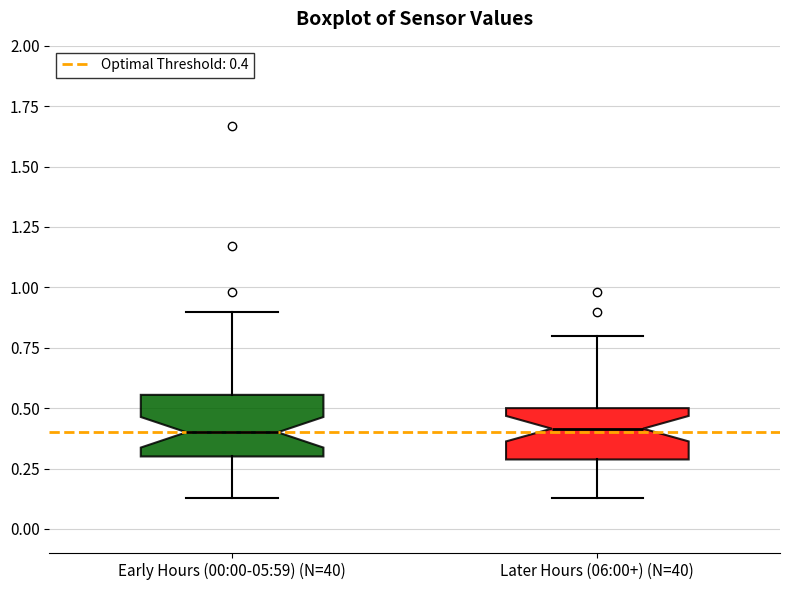

Reading left to right, transcribe this box plot: for each box, give where its median line is, the range the box spans, and where its two whiskers end, as read against the y-axis. The values are not printed on the chart, so give them approximately, as read against the axis.

Early Hours (00:00-05:59) (N=40): median 0.40, box 0.30 to 0.55, whiskers 0.15 to 0.90
Later Hours (06:00+) (N=40): median 0.40, box 0.30 to 0.50, whiskers 0.15 to 0.80